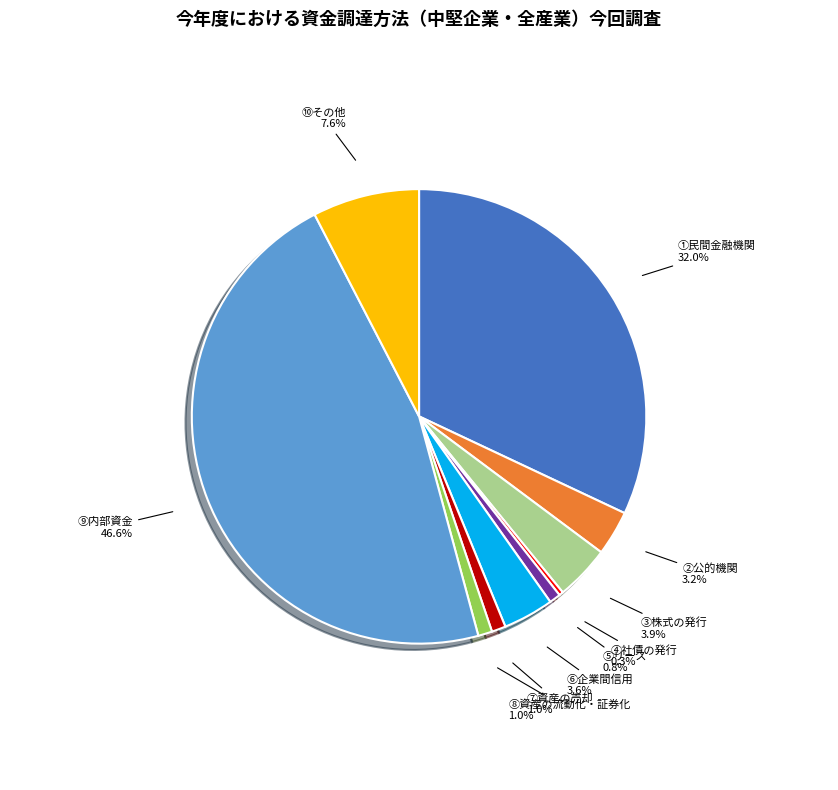

True or false: ⑩その他 accounts for 8% of the total.

True